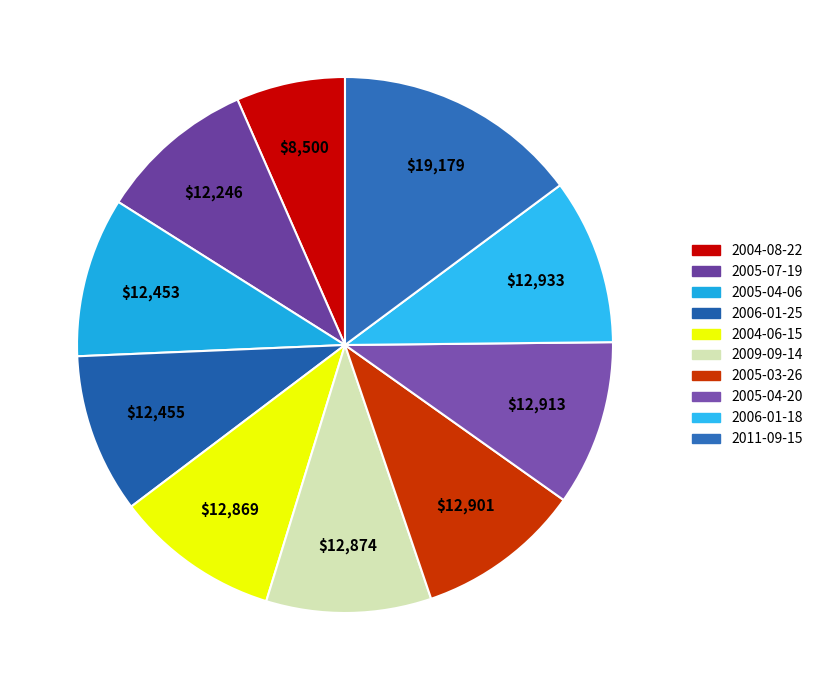

To the nearest percent, what portion does 2005-03-26 represent?

10%